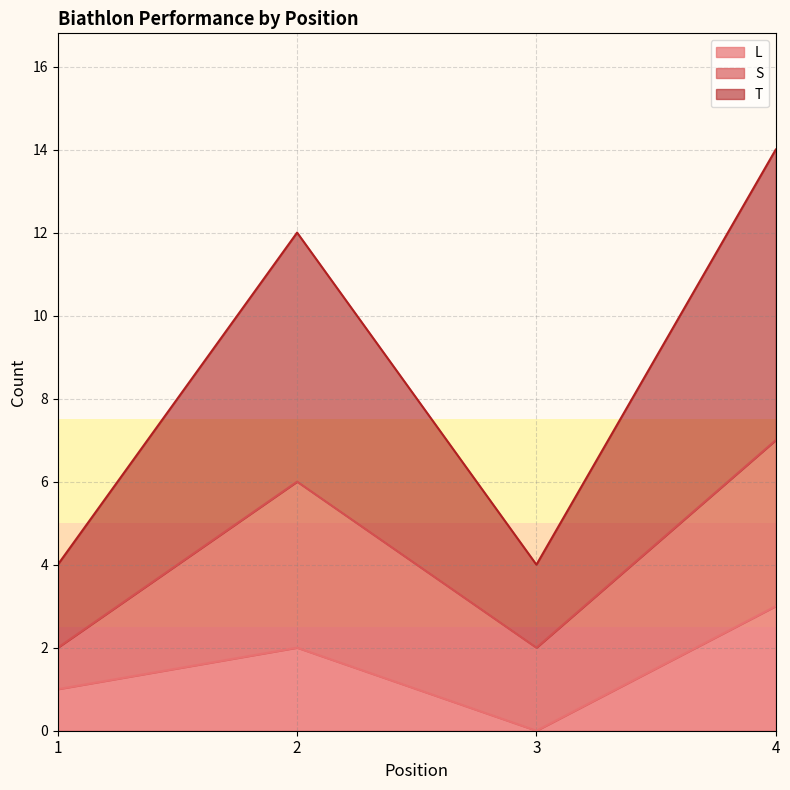

At which label does L reach its peak?

4